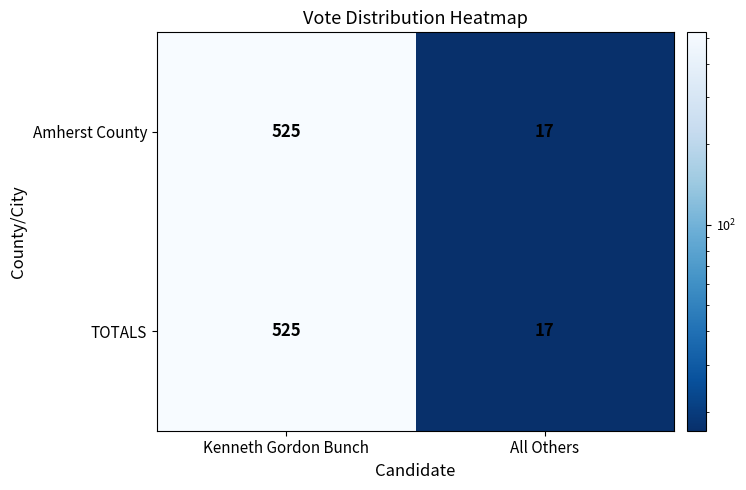

At how many categories does at least one series exceed 273?

1